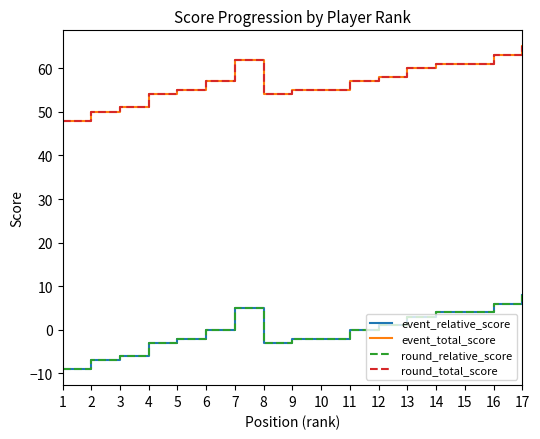

At which category is the sum across all series the highest?

17